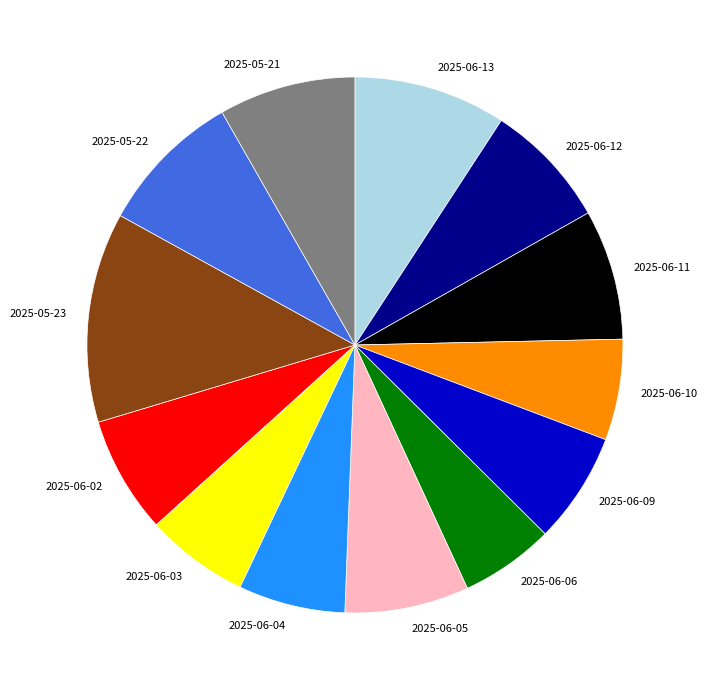

Do 2025-05-21 and 2025-05-23 together represent more than half of the pie?

No